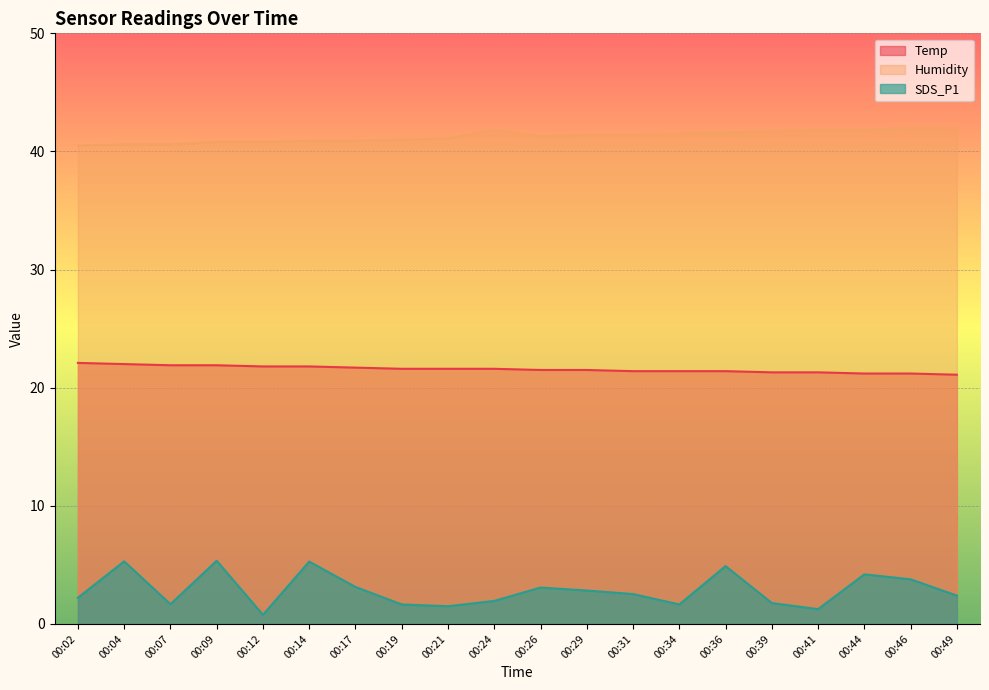

What is the sum of all Humidity values?

825.5